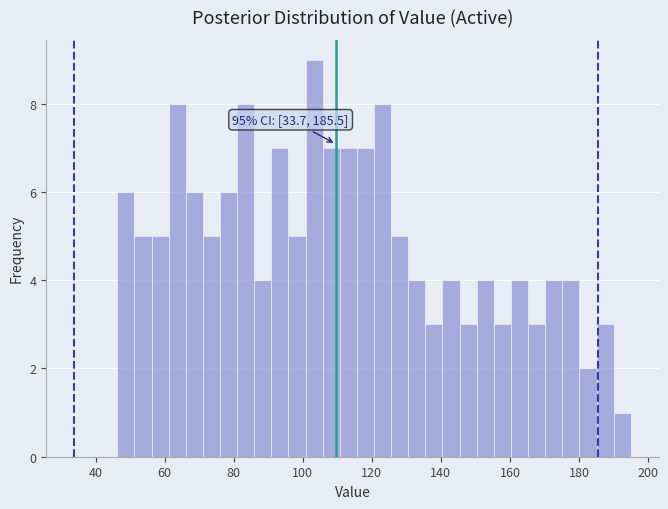

Read against the x-axis, roughly where is the centre of the tallest bar?

104